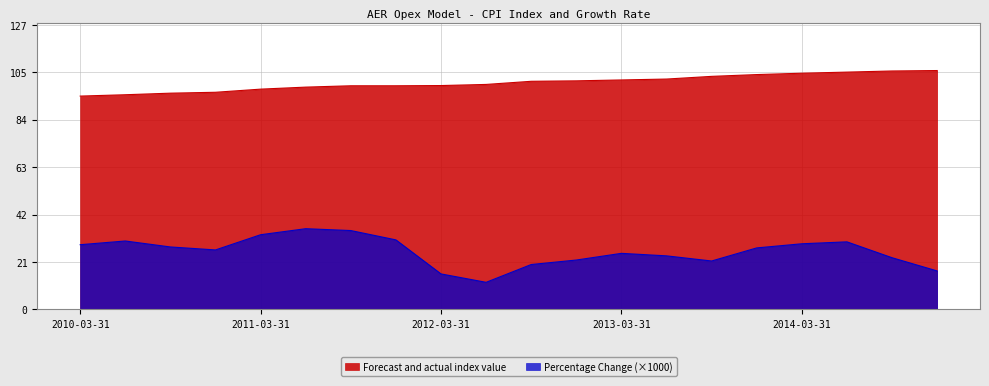

At 2013-03-31, list the series in order from smallest to largest.

Percentage Change (×1000), Forecast and actual index value